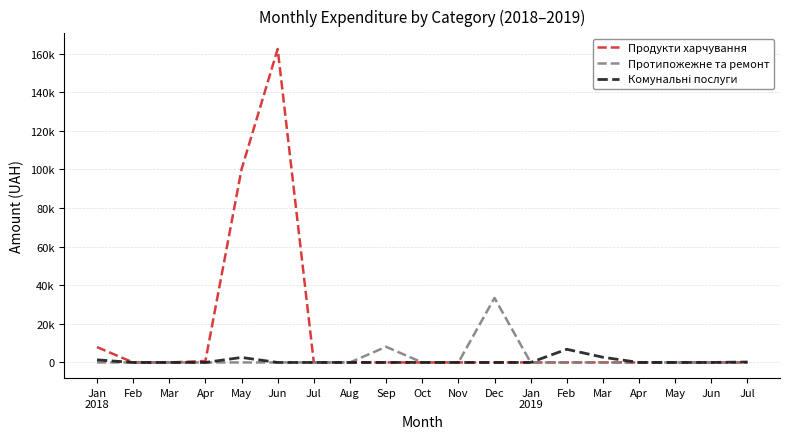

Reading left to right, what are all the values shown in this chart?

Продукти харчування: Jan
2018=7964.6	Feb=0.0	Mar=0.0	Apr=749.0	May=100068.3	Jun=162413.0	Jul=0.0	Aug=0.0	Sep=0.0	Oct=0.0	Nov=0.0	Dec=0.0	Jan
2019=0.0	Feb=0.0	Mar=0.0	Apr=0.0	May=0.0	Jun=0.0	Jul=0.0
Протипожежне та ремонт: Jan
2018=0.0	Feb=0.0	Mar=0.0	Apr=0.0	May=0.0	Jun=0.0	Jul=0.0	Aug=0.0	Sep=8115.0	Oct=0.0	Nov=0.0	Dec=33427.2	Jan
2019=0.0	Feb=0.0	Mar=0.0	Apr=0.0	May=0.0	Jun=0.0	Jul=0.0
Комунальні послуги: Jan
2018=1348.8	Feb=0.0	Mar=0.0	Apr=0.0	May=2590.0	Jun=0.0	Jul=0.0	Aug=0.0	Sep=0.0	Oct=0.0	Nov=0.0	Dec=0.0	Jan
2019=0.0	Feb=6823.8	Mar=2692.8	Apr=0.0	May=0.0	Jun=0.0	Jul=228.5